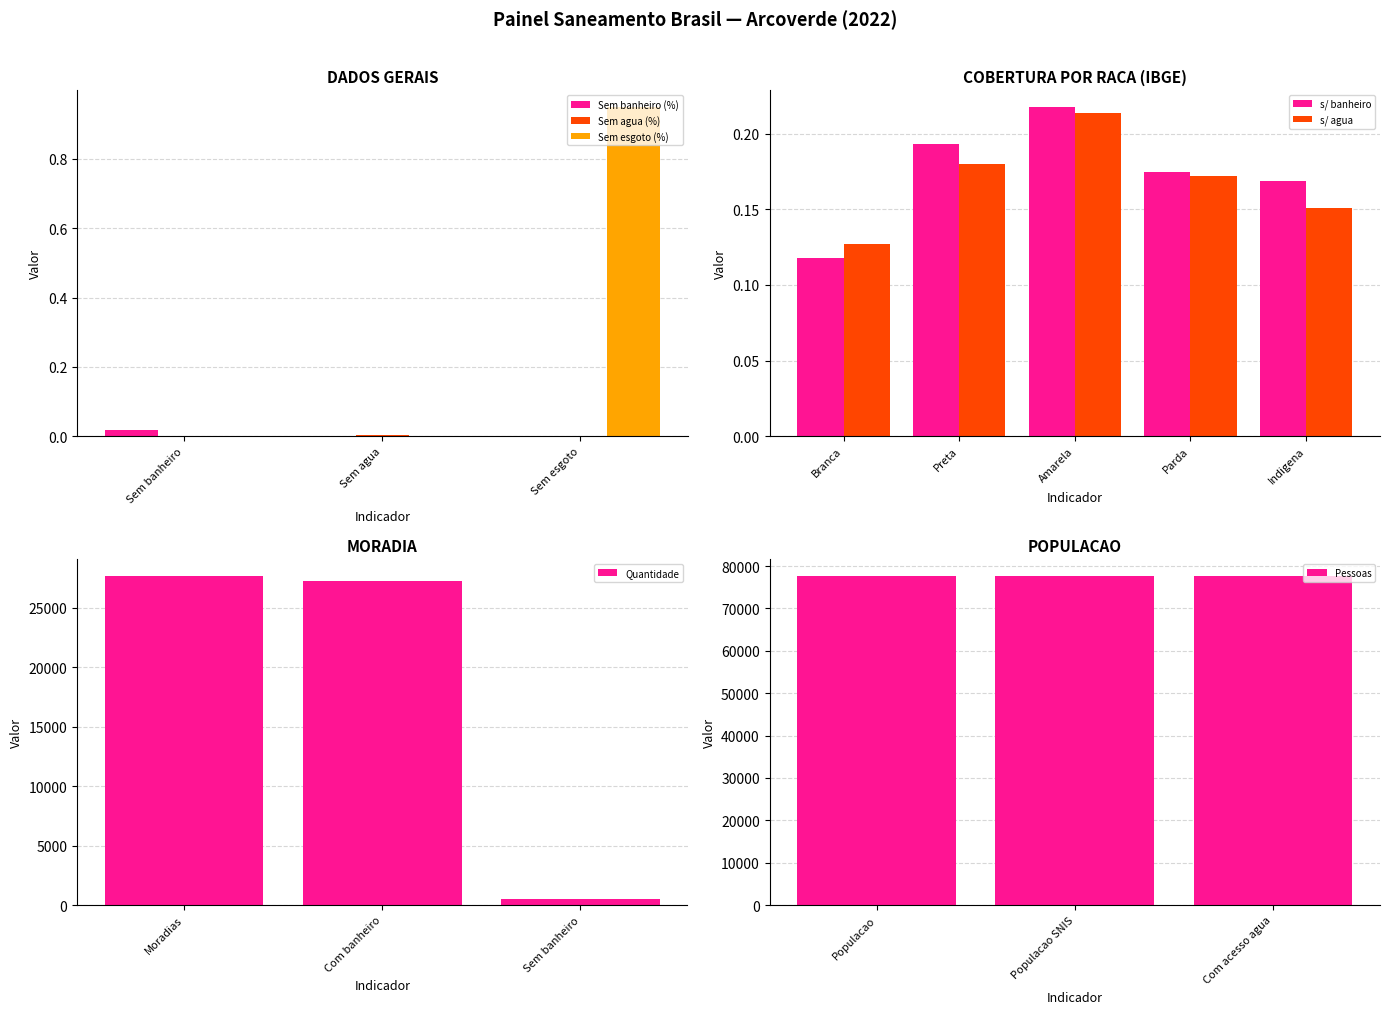

What is the value of the Cobertura_branca bar at the 3rd from the left?

0.2